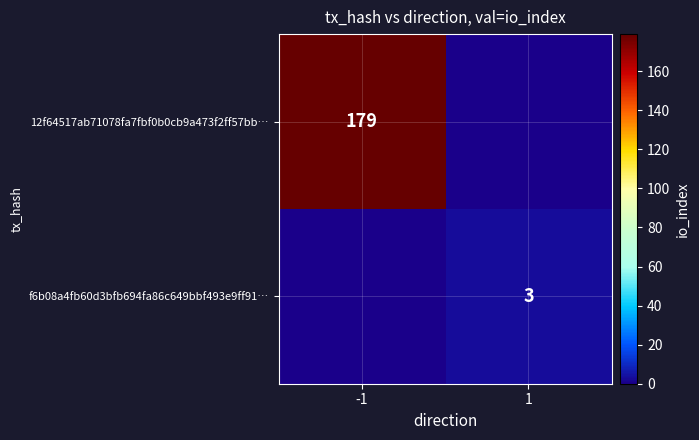

At which category does the chart reach its peak across all series?

-1